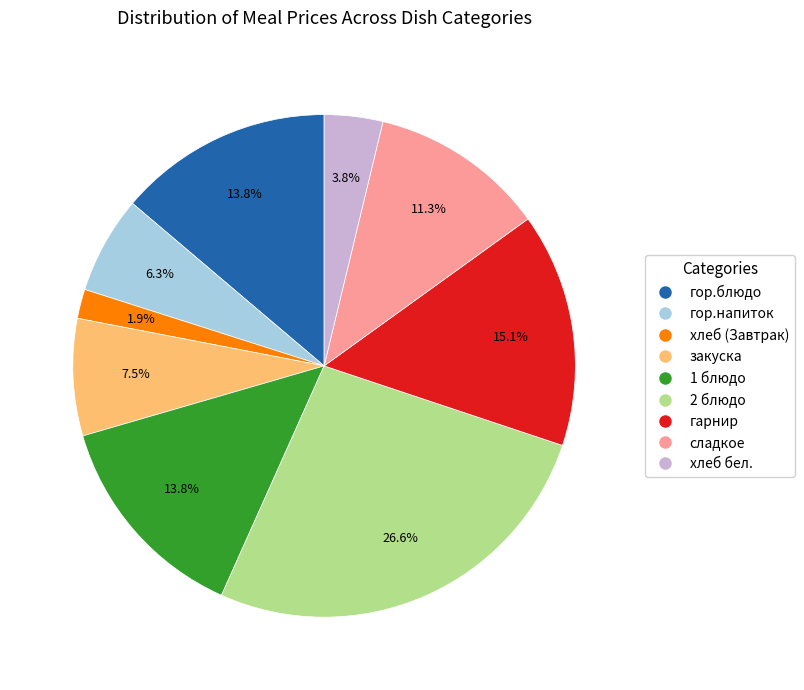

Which slice is the smallest?

хлеб (Завтрак)